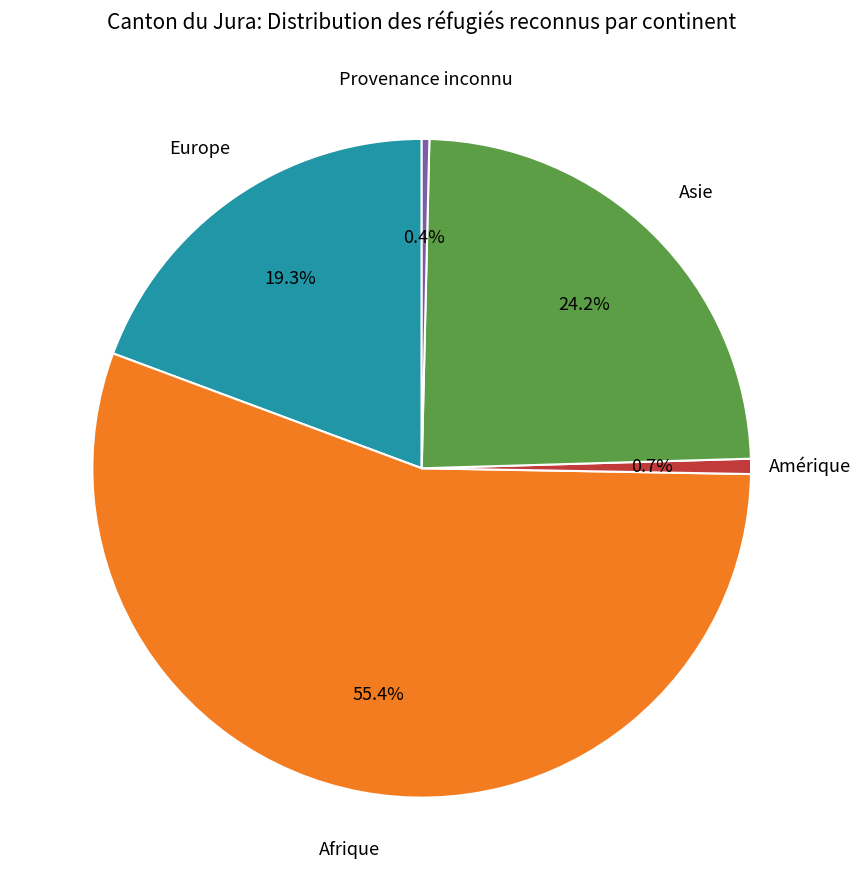

To the nearest percent, what is the difference between the largest and smallest slice percentages?

55%